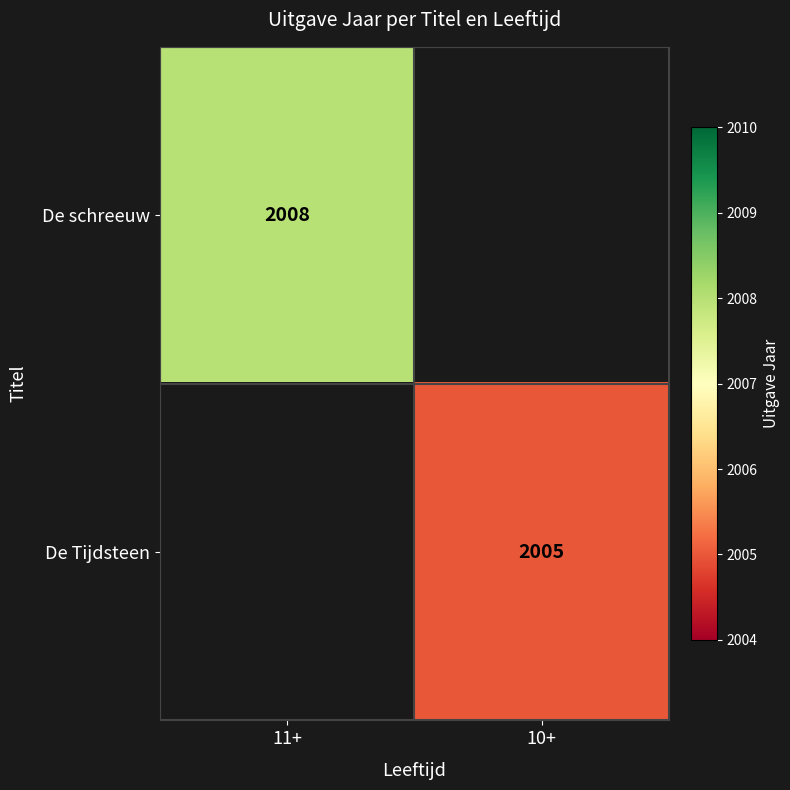

True or false: De Tijdsteen has a value of 2005 at 10+.

True